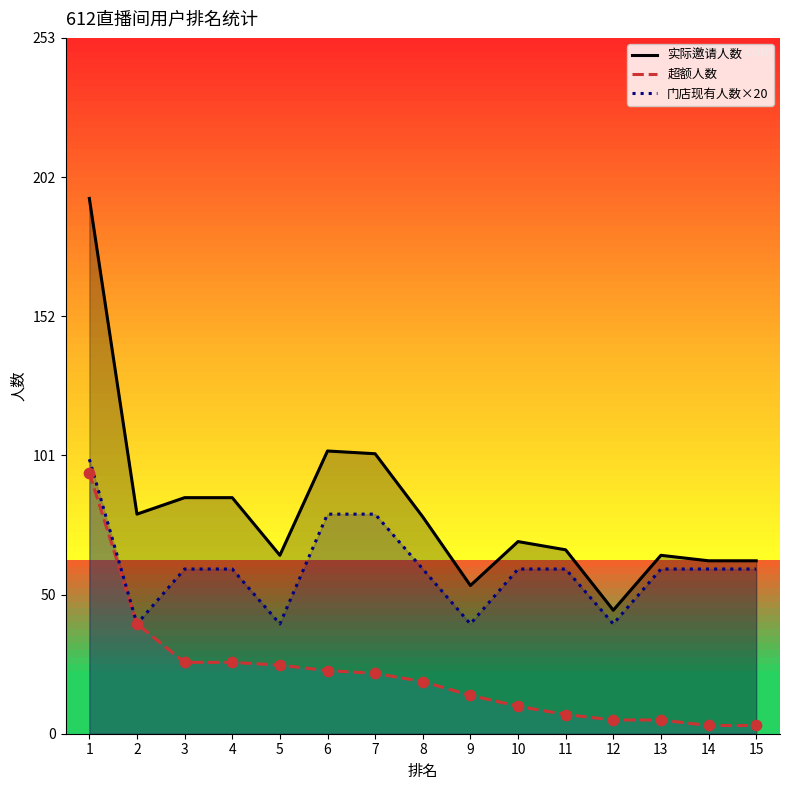

Which series contains the highest Y value?

实际邀请人数